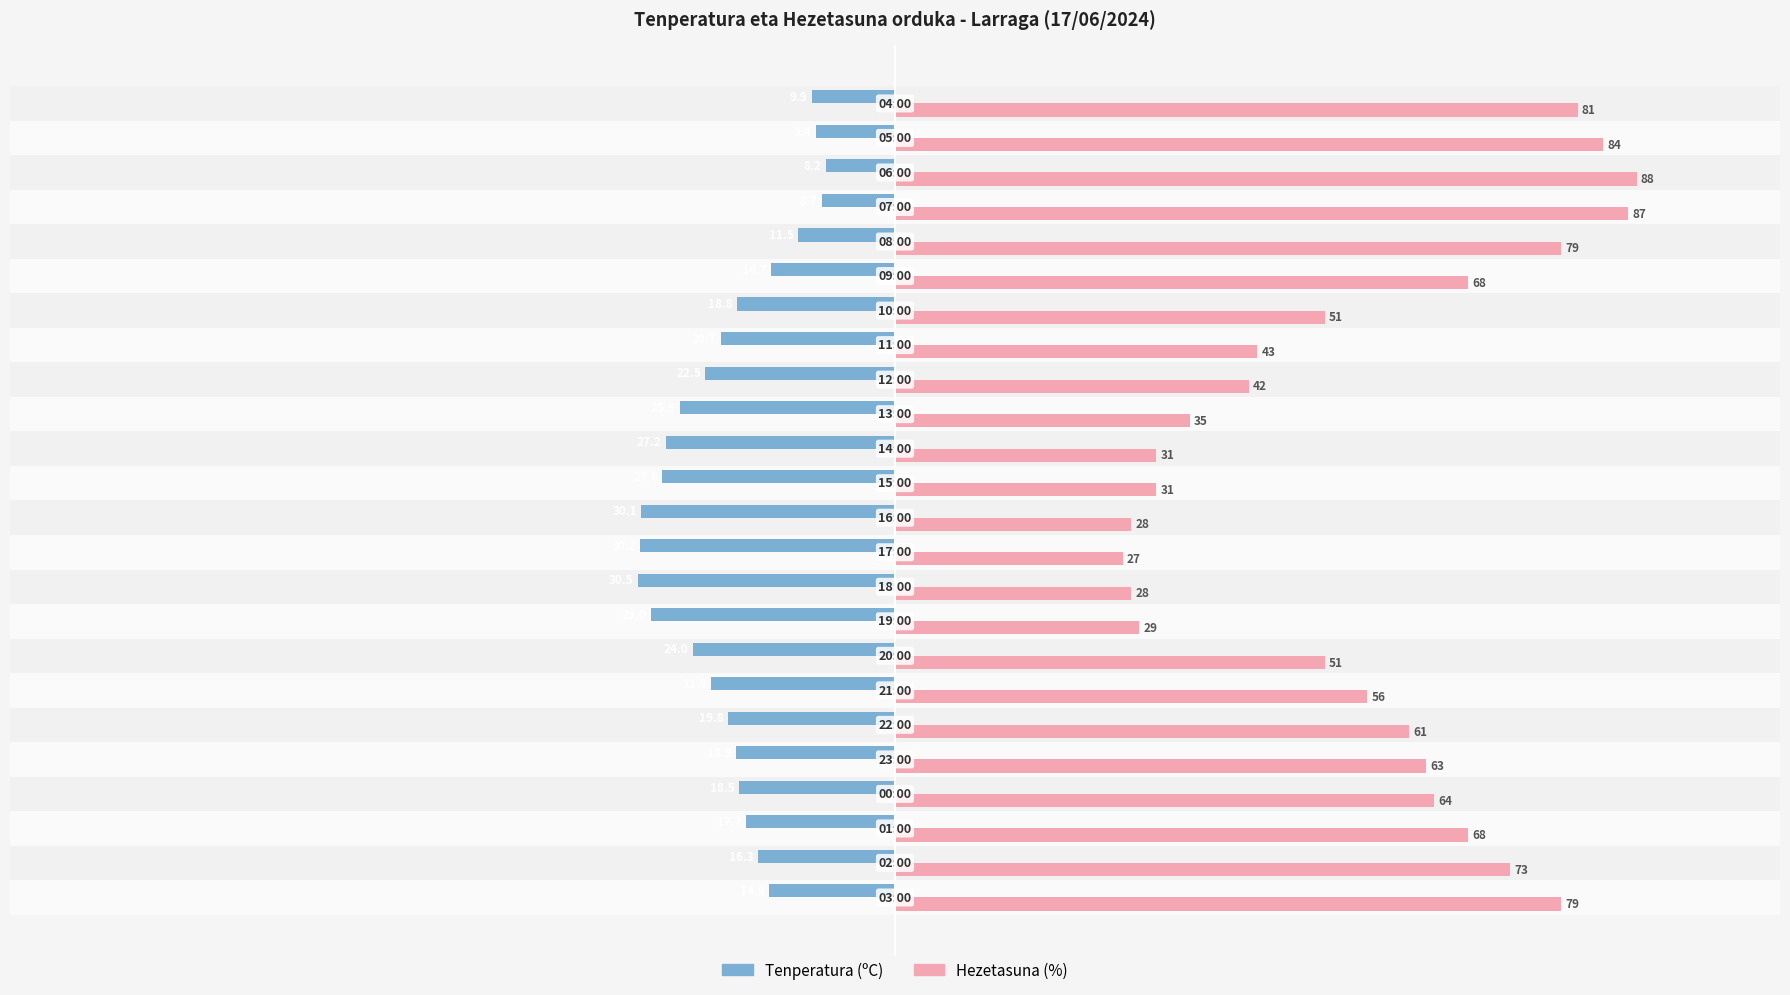

What is the difference between the maximum and minimum values in the Hezetasuna (%) series?

61.0